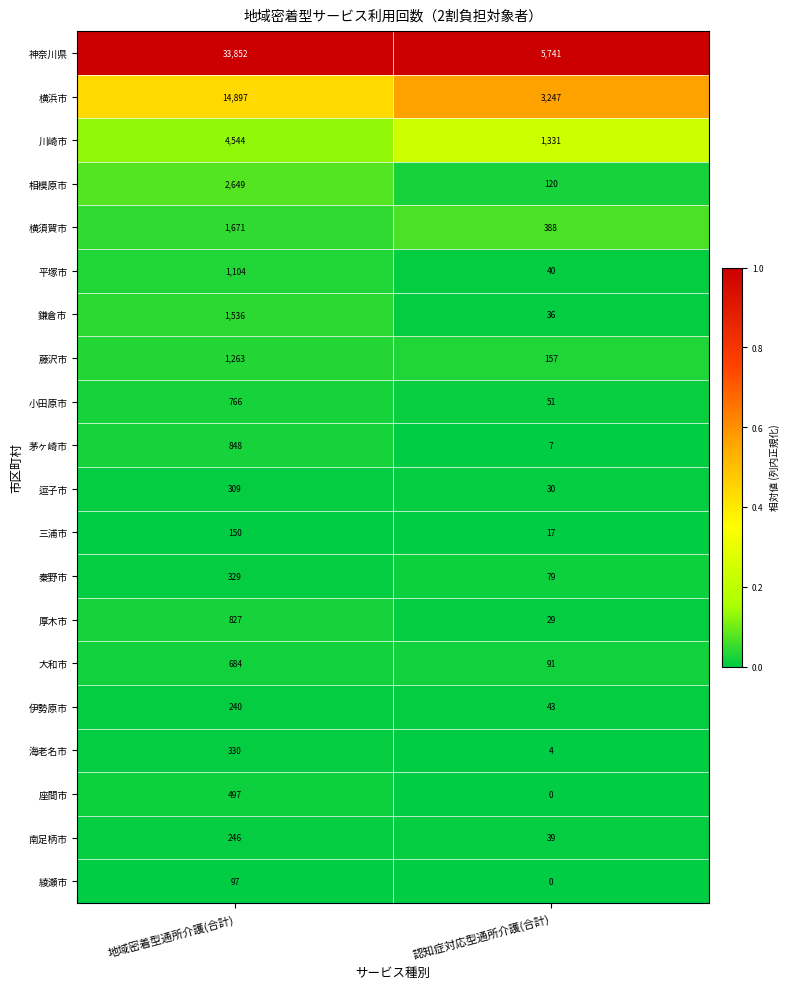

How many data points in 横須賀市 are less than 1671?

1